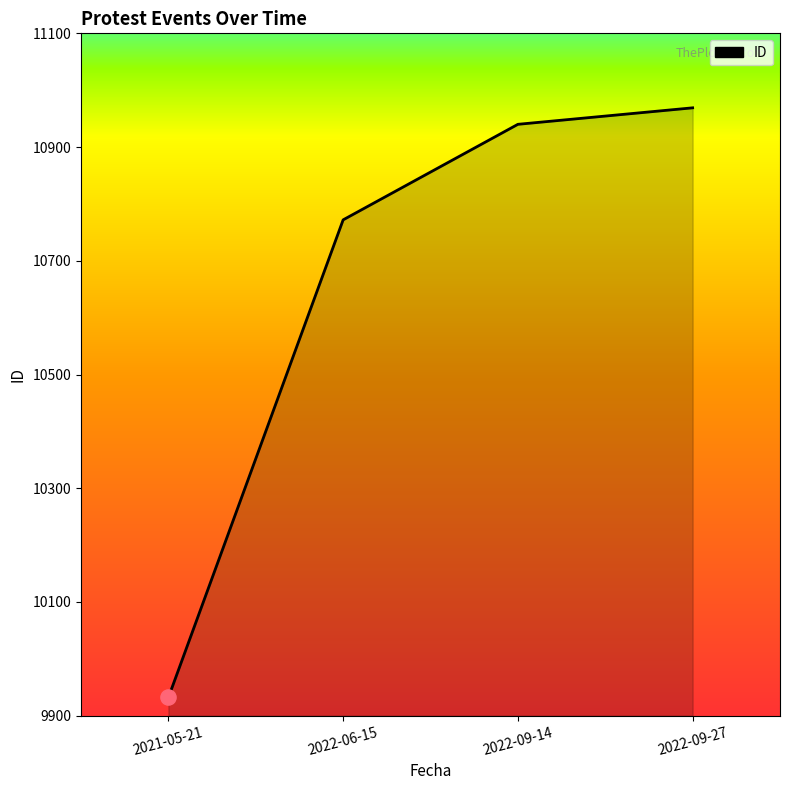

What is the change in value from 2021-05-21 to 2022-09-27?

+1037